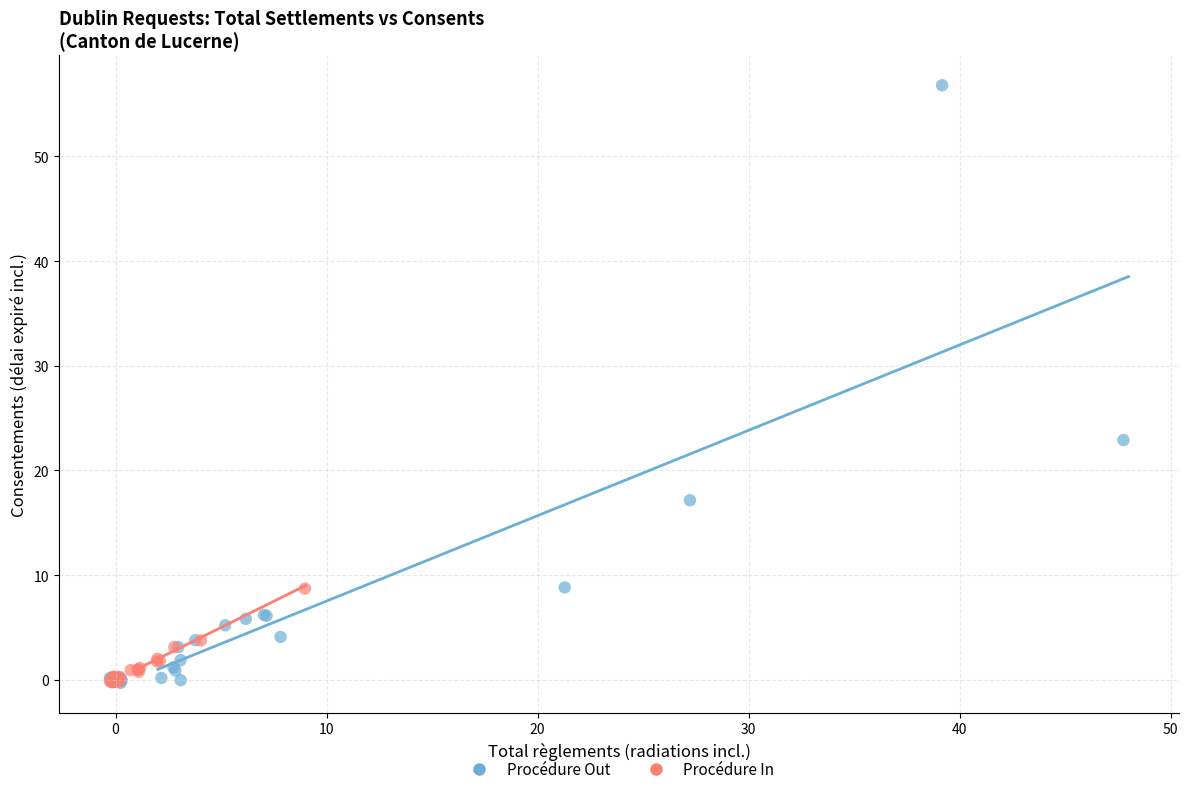

Which series reaches the maximum Y coordinate?

Procédure Out